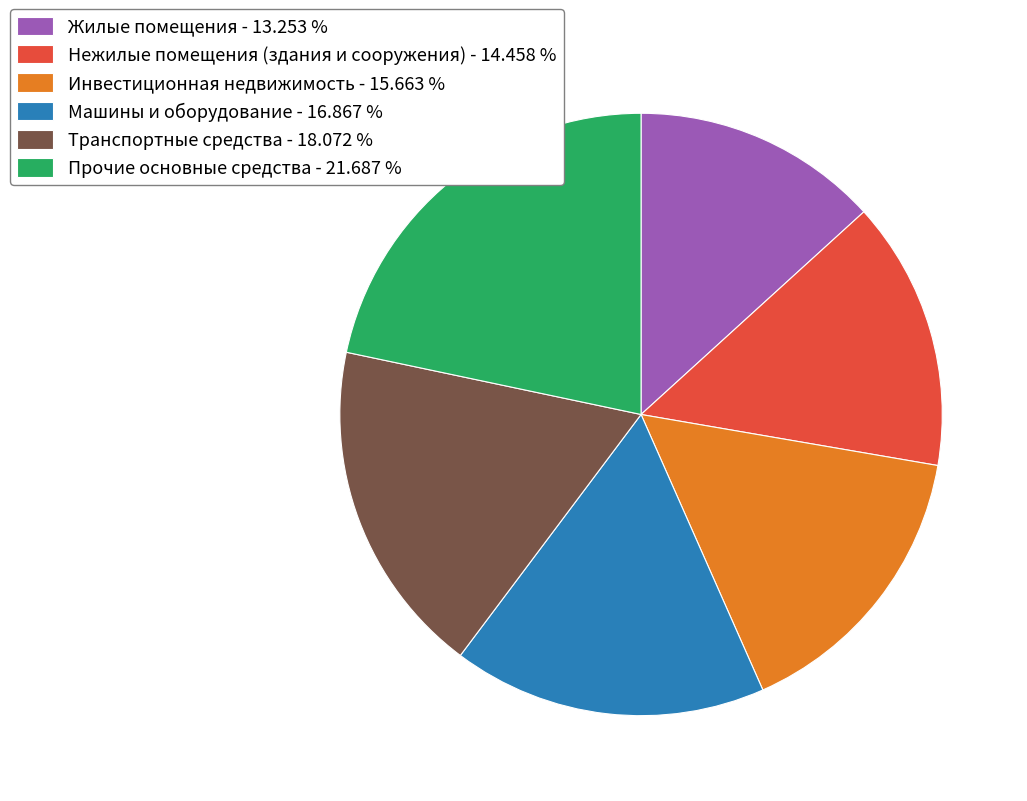

What is the largest slice in the pie chart?

Прочие основные средства